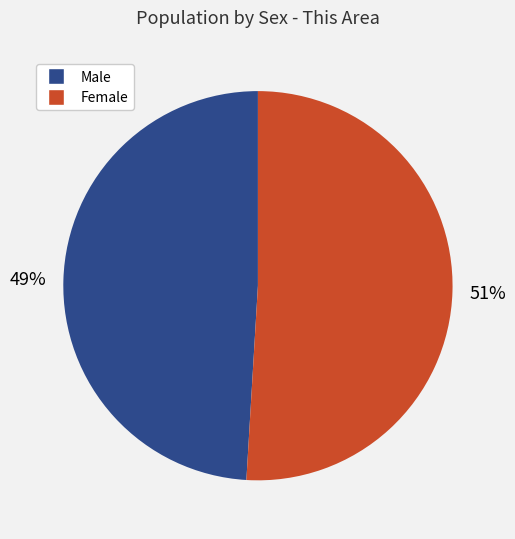

Is the sum of Male and Female greater than half?

Yes